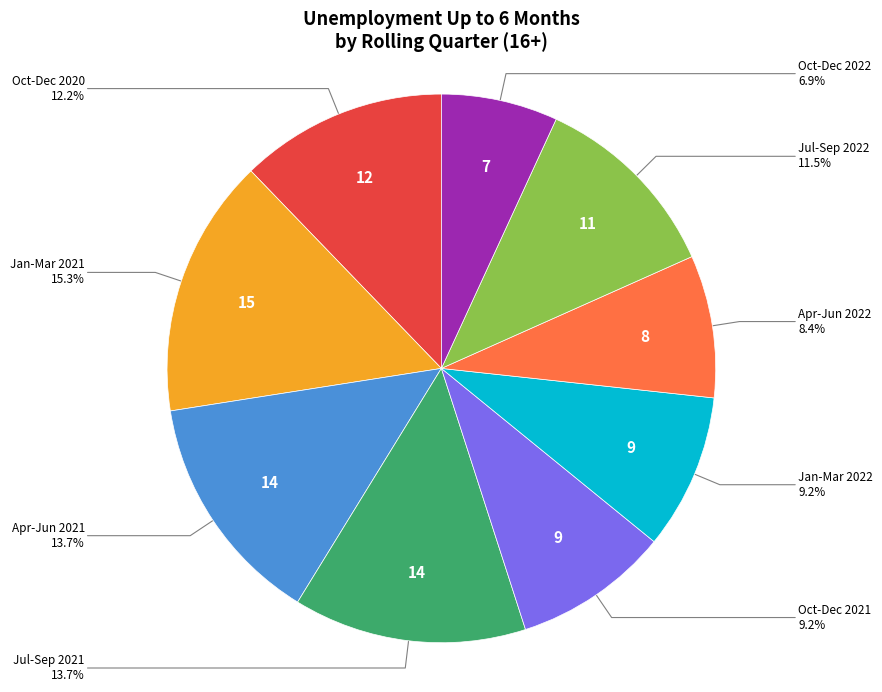

Is there any slice that represents more than half of the pie?

No